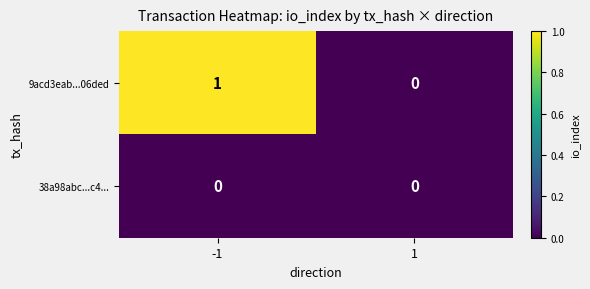

Reading right to left, what are all the values shown in this chart?

9acd3eab...06ded: 0	1
38a98abc...c4...: 0	0